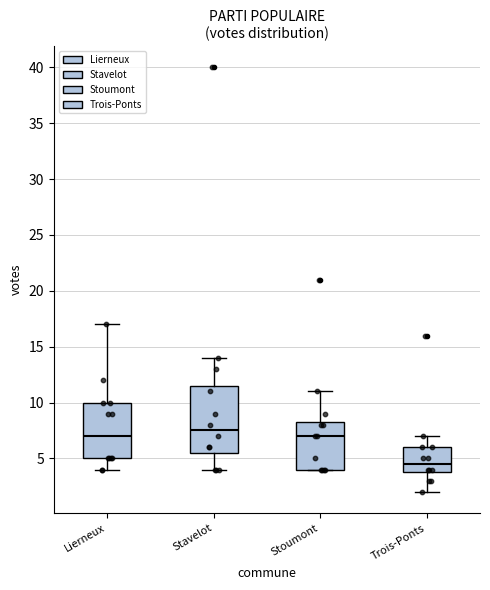

Which box's median line is the highest?

Stavelot